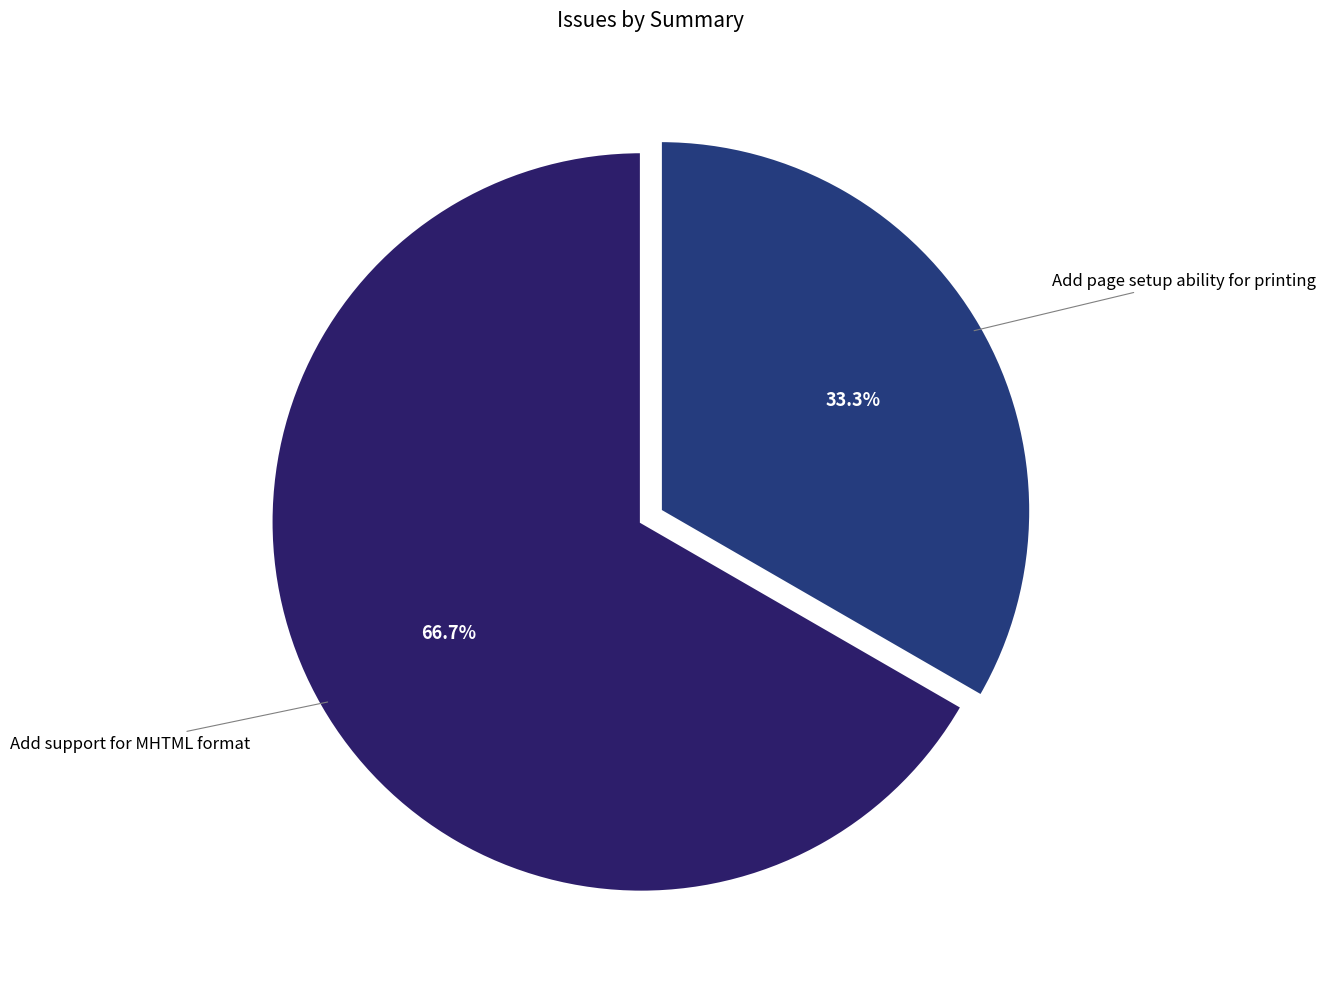

The Add support for MHTML format slice represents 52% of the pie. True or false?

False